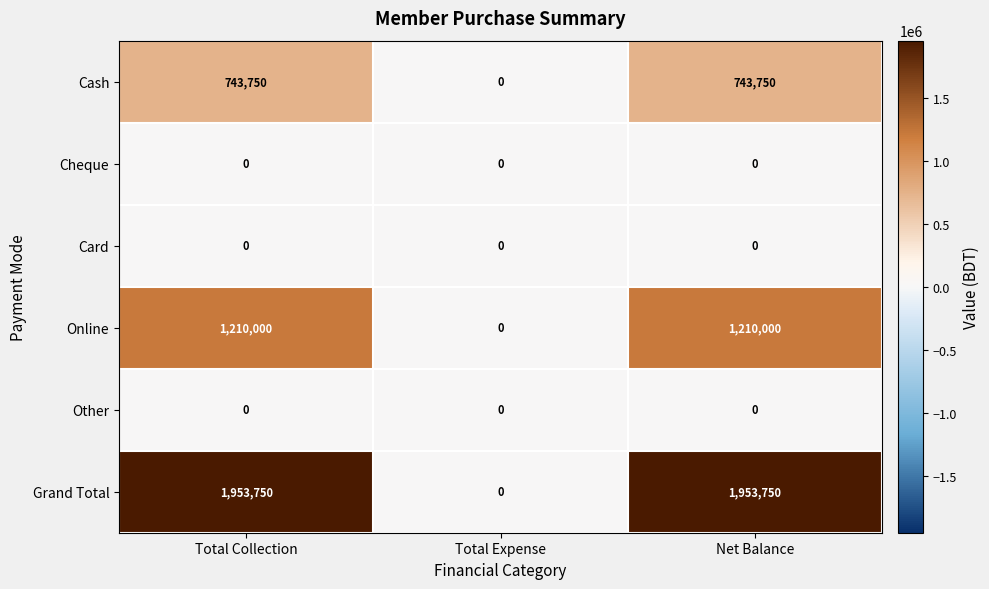

The Other series shows 0 at Net Balance. True or false?

True